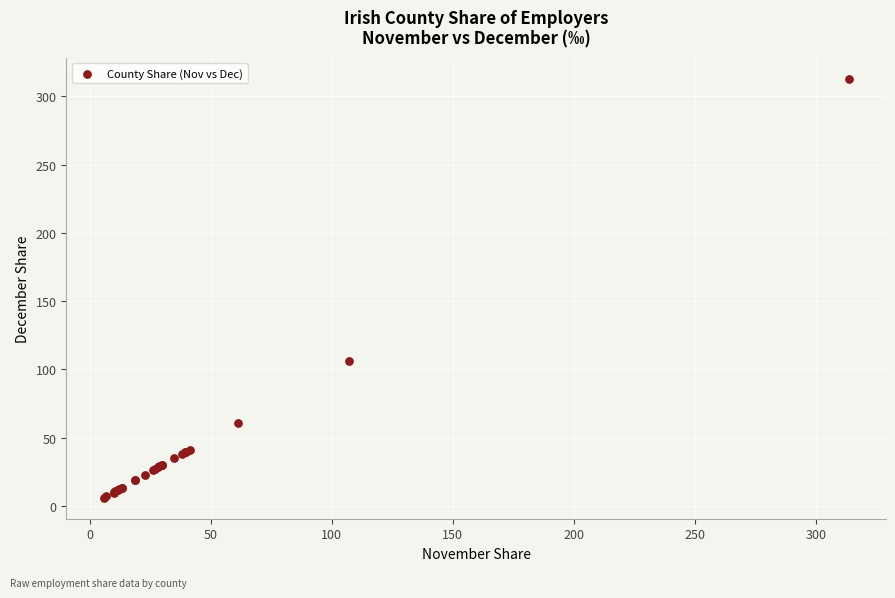

What Y value in the scatter plot is closest to 159?

106.5